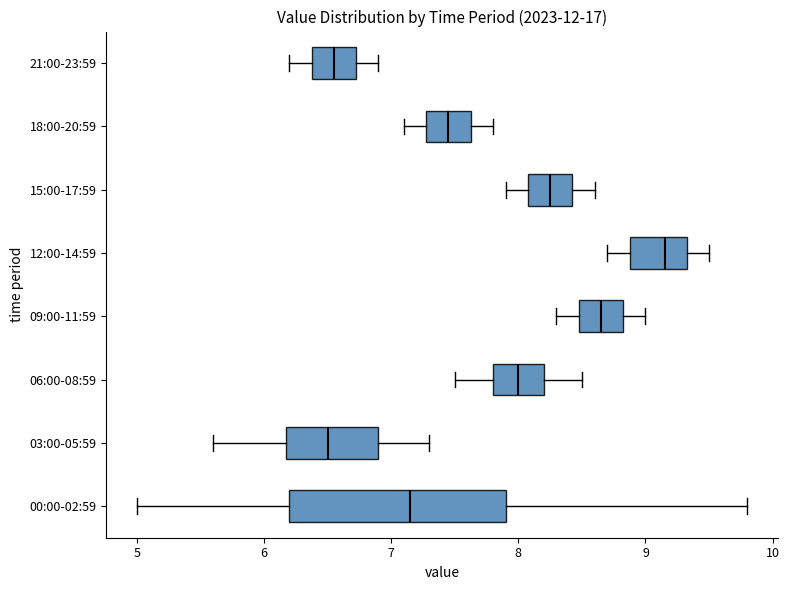

Which box's median line is the furthest to the right?

12:00-14:59